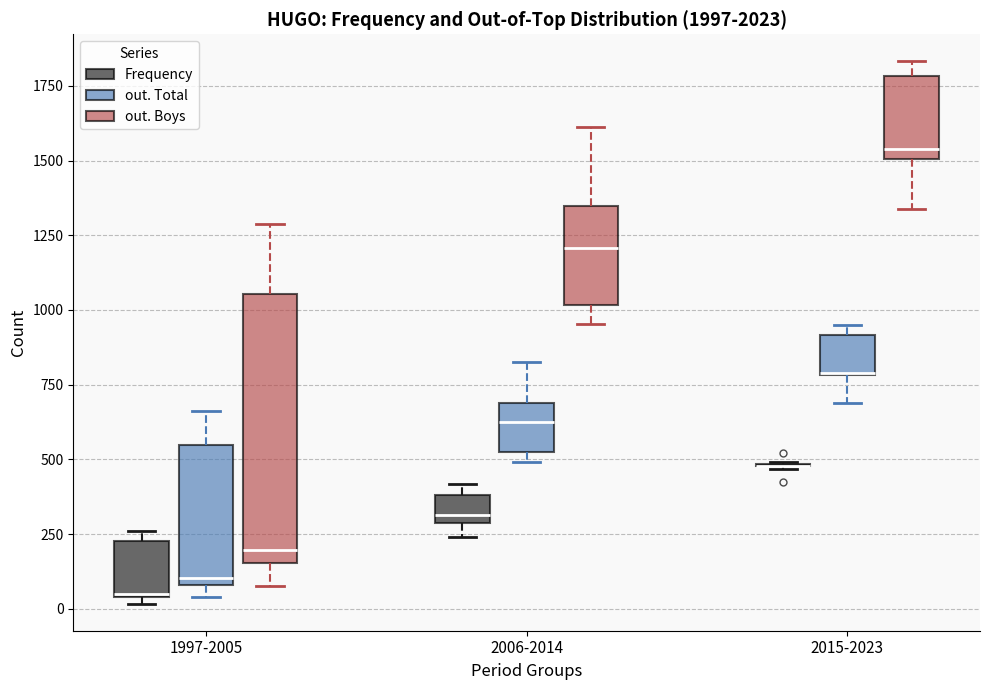

Reading left to right, read every box against the y-axis: the position of its median line, the range the box covers, and the ends of its whiskers. The values are not printed on the chart, so give them approximately, as read against the axis.

1997-2005 (Frequency): median 50, box 50 to 250, whiskers 0 to 250 (just above the box's upper edge)
1997-2005 (out. Total): median 100 (just above the box's lower edge), box 100 to 550, whiskers 50 to 650
1997-2005 (out. Boys): median 200, box 150 to 1050, whiskers 100 to 1300
2006-2014 (Frequency): median 300 (just above the box's lower edge), box 300 to 400, whiskers 250 to 400 (just above the box's upper edge)
2006-2014 (out. Total): median 650, box 550 to 700, whiskers 500 to 850
2006-2014 (out. Boys): median 1200, box 1000 to 1350, whiskers 950 to 1600
2015-2023 (Frequency): box collapsed to a line at 500, whiskers 450 to 500
2015-2023 (out. Total): median 800, box 800 to 900, whiskers 700 to 950
2015-2023 (out. Boys): median 1550, box 1500 to 1800, whiskers 1350 to 1850